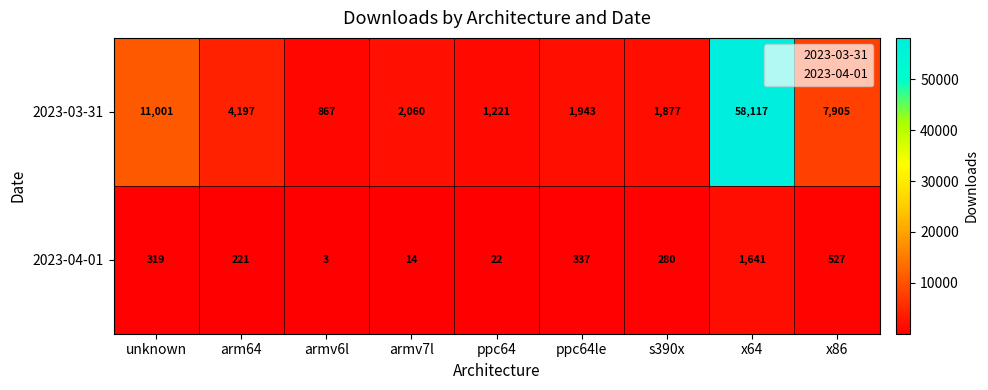

What is the average value of the 2023-03-31 series?

9910